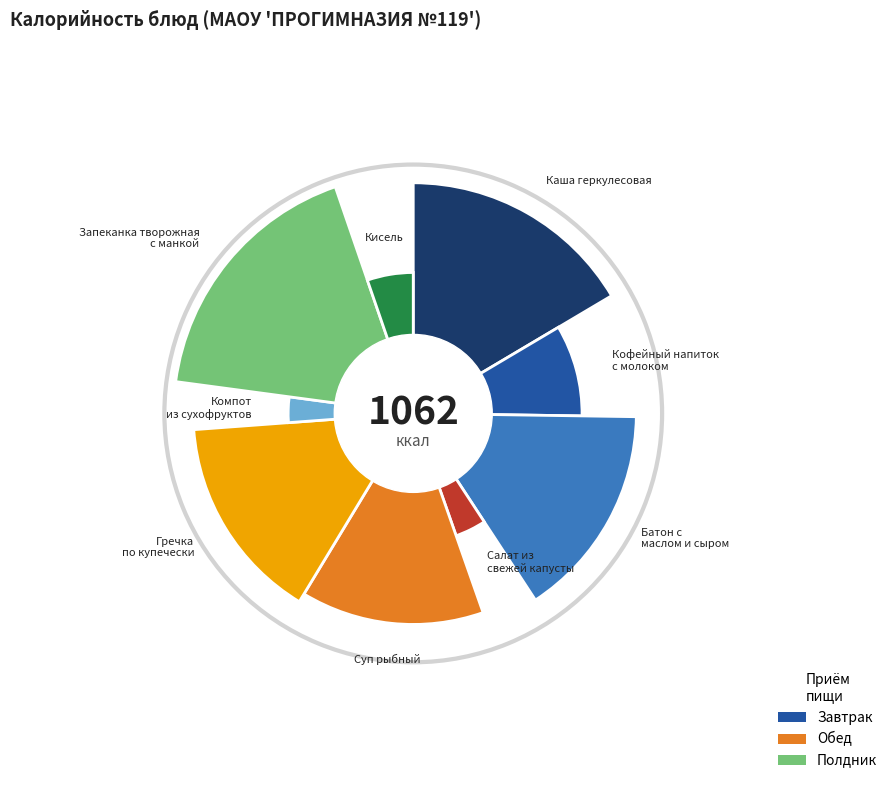

Approximately how many times larger is the value at Кофейный напиток с молоком compared to Компот из сухофруктов?

2.7